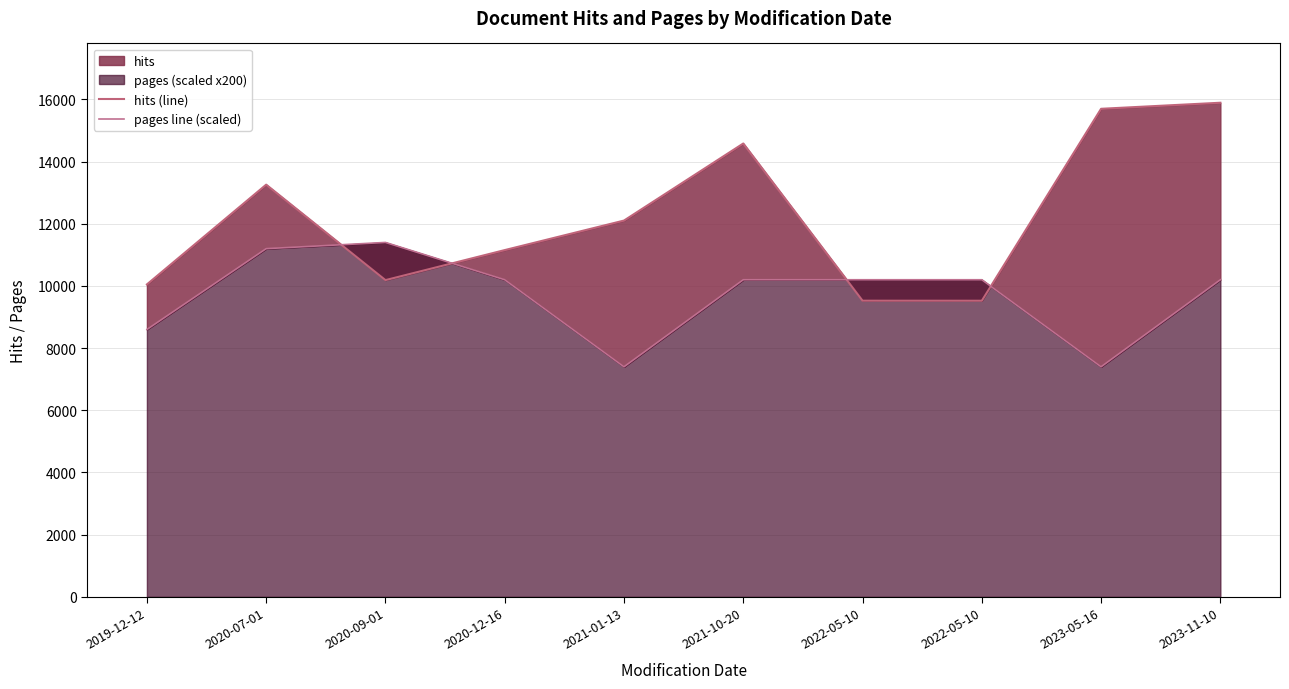

How many distinct data groups are displayed?

2